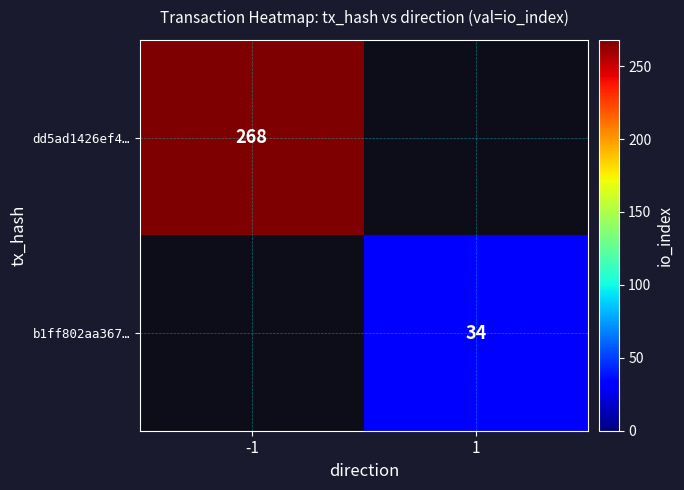

The value of dd5ad1426ef4… at -1 is 123. True or false?

False